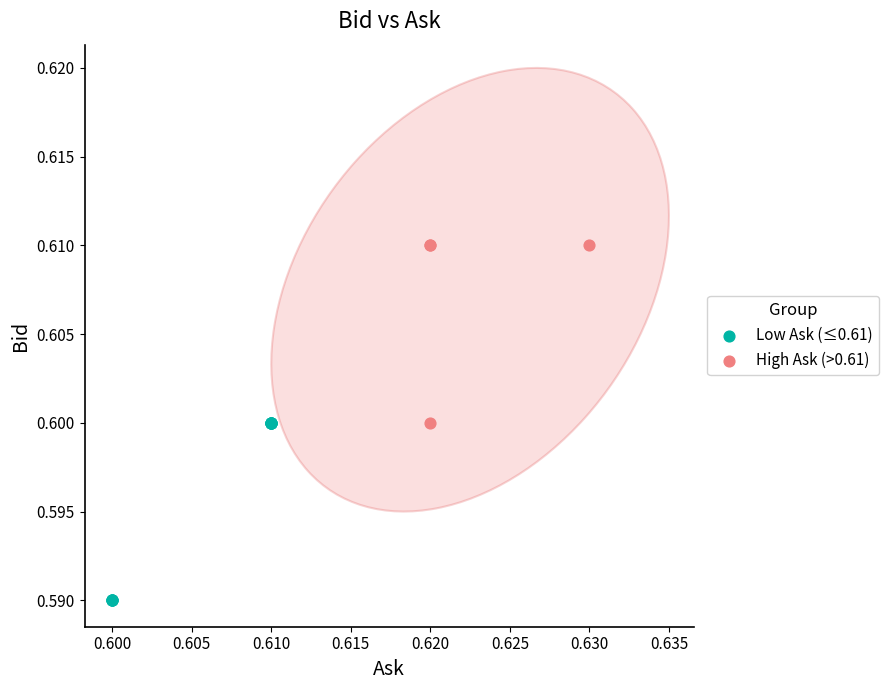

Which series reaches the maximum Y coordinate?

High Ask (>0.61)